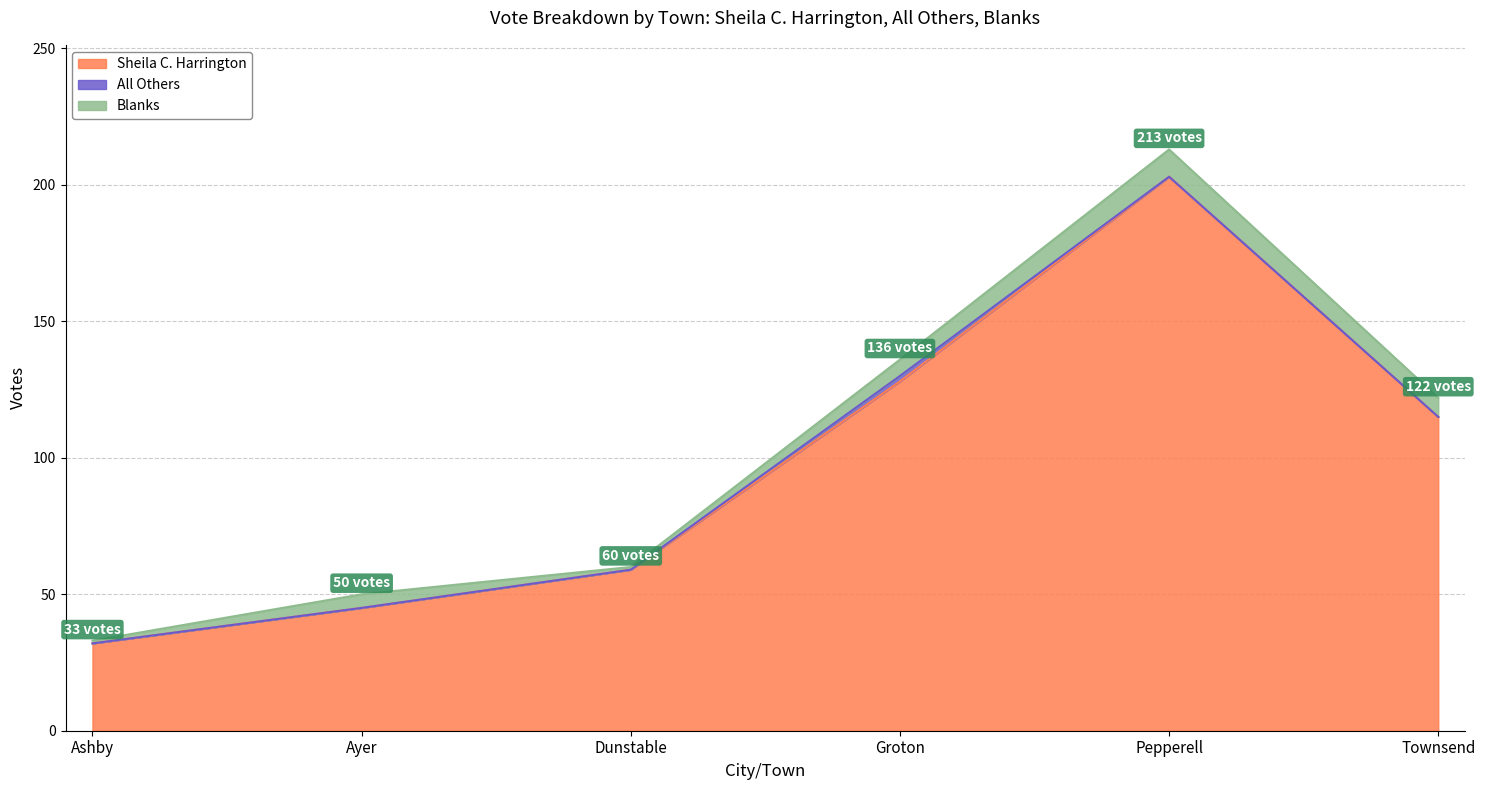

What position from the right is Townsend?

1